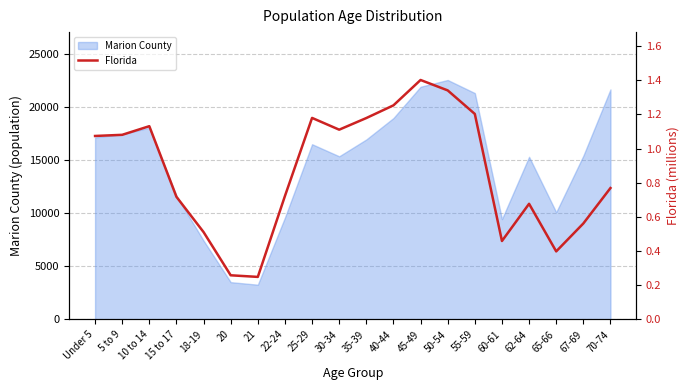

Reading right to left, what are all the values shown in this chart?

70-74=0.8	67-69=0.6	65-66=0.4	62-64=0.7	60-61=0.5	55-59=1.2	50-54=1.3	45-49=1.4	40-44=1.3	35-39=1.2	30-34=1.1	25-29=1.2	22-24=0.7	21=0.2	20=0.3	18-19=0.5	15 to 17=0.7	10 to 14=1.1	5 to 9=1.1	Under 5=1.1